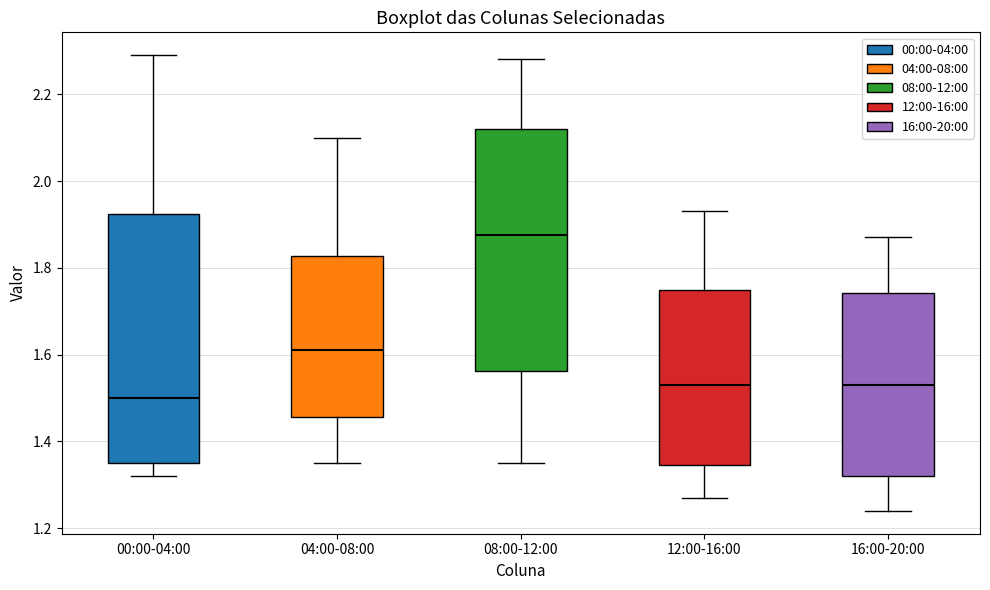

Where is the upper edge of the box for 08:00-12:00 on the y-axis? The values are not printed on the chart, so give them approximately, as read against the axis.

2.12